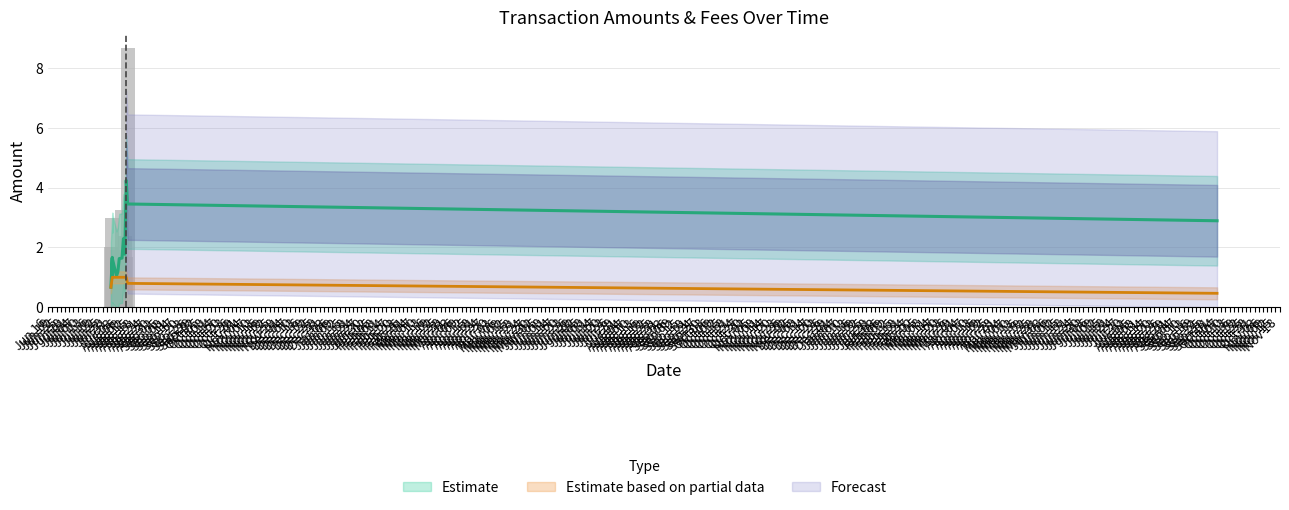

At which label is Fee closest to 0?

2019-10-04